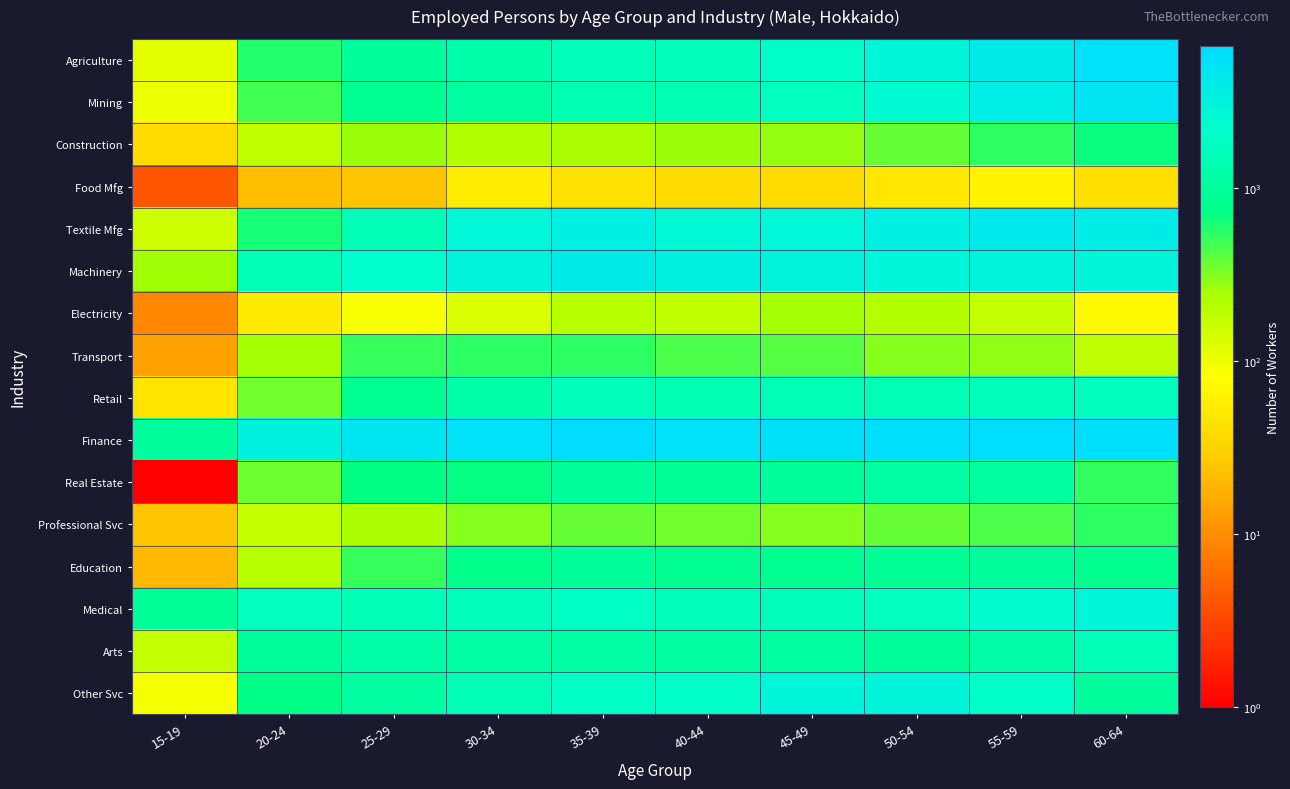

Reading right to left, what are all the values shown in this chart?

Agriculture: 60-64=5493	55-59=4082	50-54=2833	45-49=2025	40-44=1620	35-39=1557	30-34=1262	25-29=1002	20-24=586	15-19=115
Mining: 60-64=5133	55-59=3713	50-54=2504	45-49=1780	40-44=1424	35-39=1367	30-34=1064	25-29=843	20-24=475	15-19=100
Construction: 60-64=677	55-59=549	50-54=379	45-49=270	40-44=263	35-39=241	30-34=212	25-29=265	20-24=182	15-19=38
Food Mfg: 60-64=41	55-59=62	50-54=49	45-49=37	40-44=39	35-39=43	30-34=55	25-29=24	20-24=22	15-19=4
Textile Mfg: 60-64=3810	55-59=4262	50-54=3430	45-49=2746	40-44=2614	35-39=3453	30-34=2689	25-29=1453	20-24=628	15-19=153
Machinery: 60-64=2941	55-59=3176	50-54=2818	45-49=2999	40-44=3409	35-39=3977	30-34=3005	25-29=2253	20-24=1482	15-19=258
Electricity: 60-64=73	55-59=177	50-54=218	45-49=250	40-44=180	35-39=198	30-34=129	25-29=89	20-24=53	15-19=9
Transport: 60-64=187	55-59=283	50-54=306	45-49=410	40-44=449	35-39=537	30-34=540	25-29=511	20-24=244	15-19=14
Retail: 60-64=1752	55-59=1621	50-54=1490	45-49=1512	40-44=1407	35-39=1632	30-34=1239	25-29=814	20-24=344	15-19=46
Finance: 60-64=5847	55-59=6143	50-54=5933	45-49=5706	40-44=5512	35-39=6548	30-34=5435	25-29=4703	20-24=3185	15-19=1007
Real Estate: 60-64=534	55-59=1031	50-54=1125	45-49=1006	40-44=895	35-39=1003	30-34=692	25-29=711	20-24=360	15-19=1
Professional Svc: 60-64=549	55-59=447	50-54=368	45-49=302	40-44=344	35-39=377	30-34=306	25-29=241	20-24=169	15-19=25
Education: 60-64=803	55-59=1025	50-54=872	45-49=816	40-44=809	35-39=991	30-34=777	25-29=506	20-24=202	15-19=20
Medical: 60-64=2781	55-59=2402	50-54=1801	45-49=1616	40-44=1573	35-39=1856	30-34=1614	25-29=1502	20-24=1794	15-19=936
Arts: 60-64=1519	55-59=1199	50-54=985	45-49=1036	40-44=1032	35-39=1155	30-34=1171	25-29=1223	20-24=984	15-19=174
Other Svc: 60-64=1006	55-59=1988	50-54=2896	45-49=2799	40-44=1996	35-39=1965	30-34=1470	25-29=1098	20-24=746	15-19=90